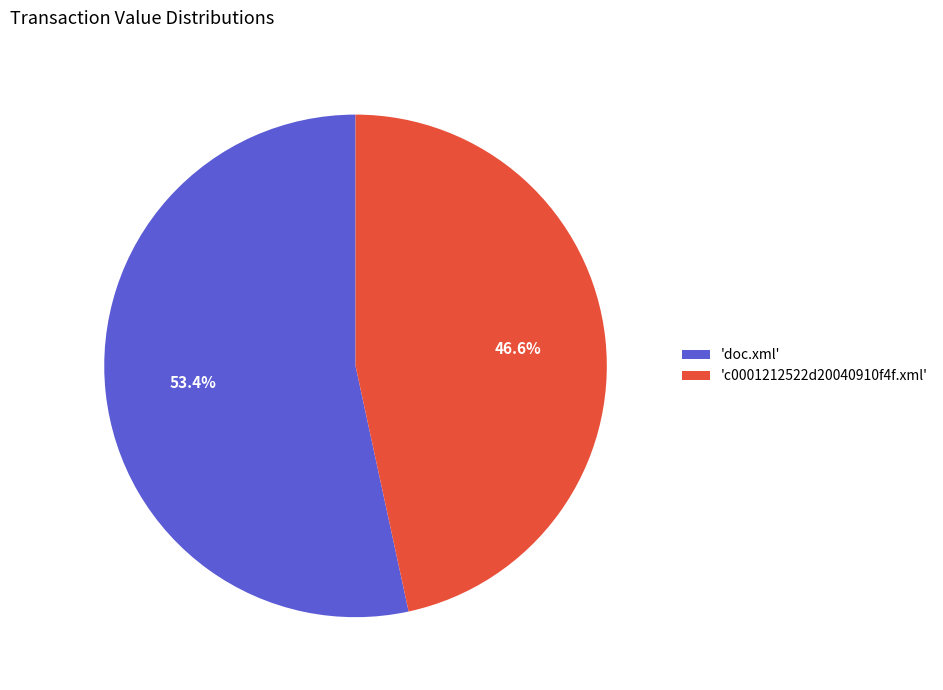

Which has a higher value, 'c0001212522d20040910f4f.xml' or 'doc.xml'?

'doc.xml'